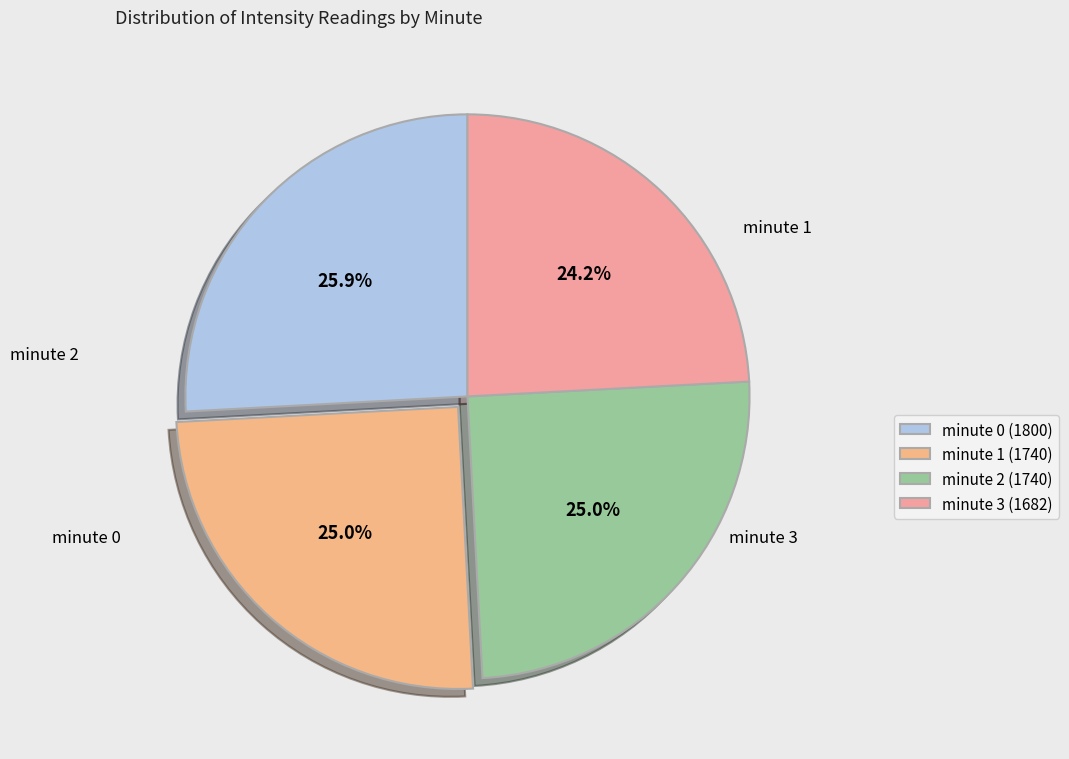

What percentage is the minute 3 slice, to the nearest percent?

24%